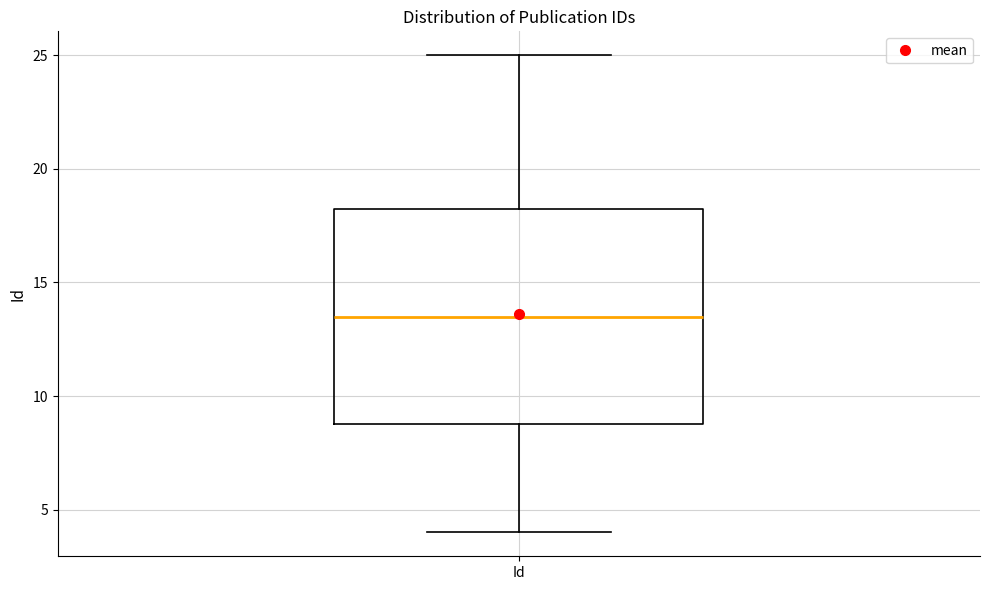

Read this box plot against the y-axis: the position of the median line, the range covered by the box, and the ends of both whiskers. The values are not printed on the chart, so give them approximately, as read against the axis.

median 13.5, box 9.0 to 18.5, whiskers 4.0 to 25.0